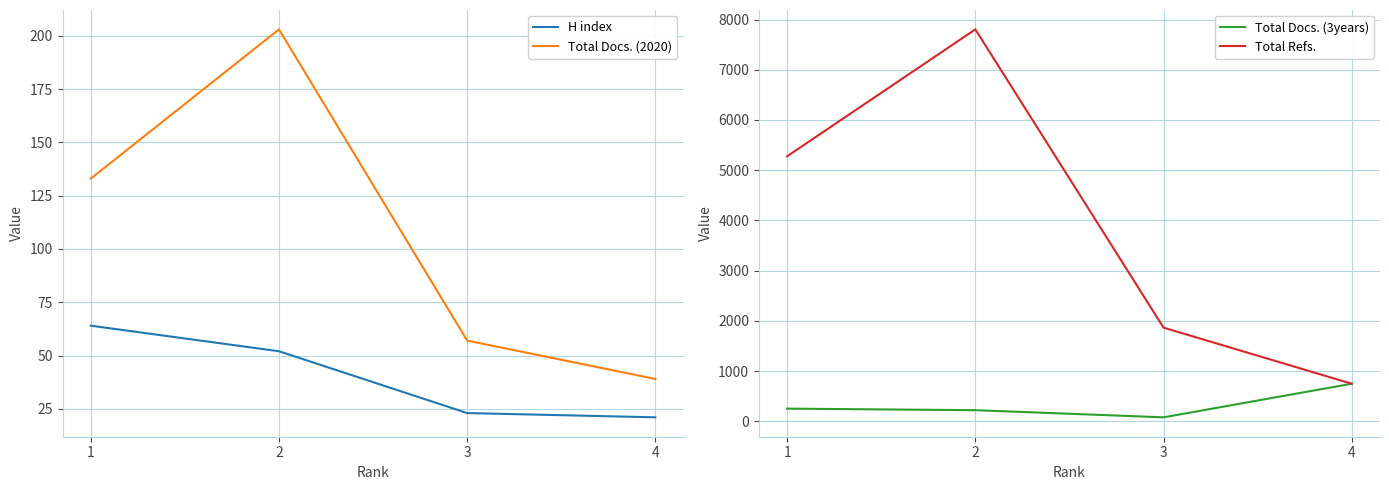

Reading left to right, what are all the values shown in this chart?

H index: 1=64	2=52	3=23	4=21
Total Docs. (2020): 1=133	2=203	3=57	4=39
Total Docs. (3years): 1=252	2=221	3=79	4=748
Total Refs.: 1=5277	2=7804	3=1865	4=748